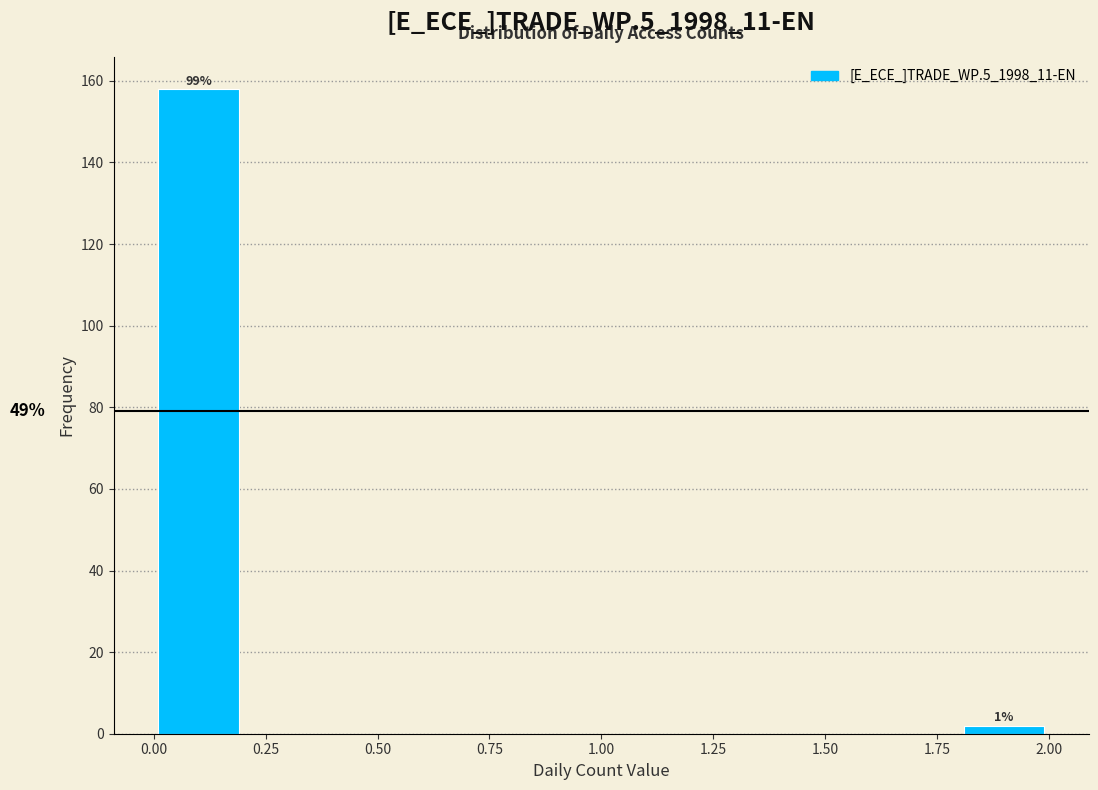

Which range on the x-axis has the tallest bar?

0.0 to 0.2